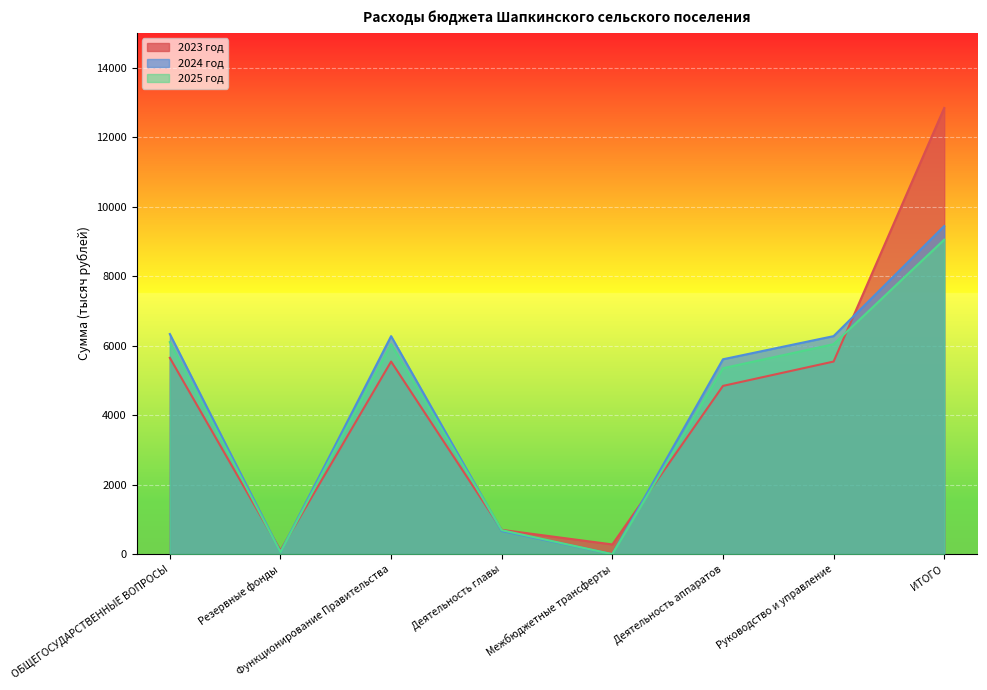

At which label is 2025 год closest to 4525?

Деятельность аппаратов